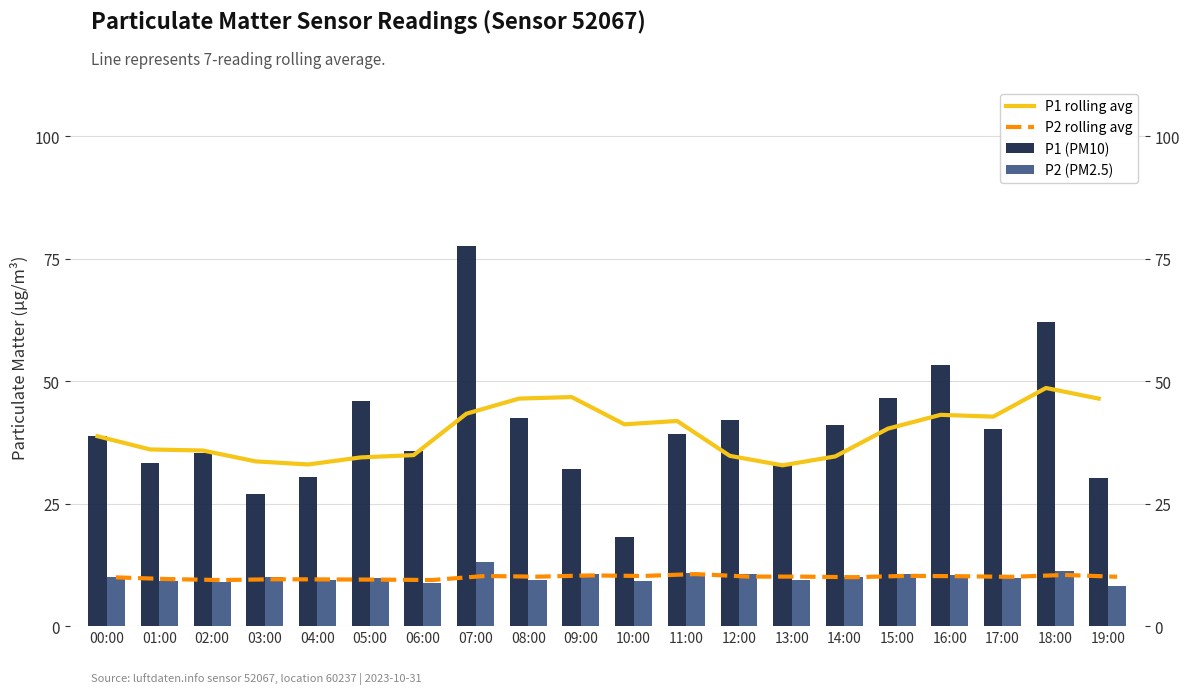

Reading left to right, extract all data points from this chart.

P1 rolling avg: 38.8	36.0	35.8	33.6	33.0	34.4	34.9	43.3	46.4	46.7	41.2	41.9	34.7	32.8	34.6	40.3	43.1	42.7	48.6	46.4
P2 rolling avg: 9.9	9.6	9.4	9.6	9.5	9.5	9.4	10.2	10.1	10.3	10.2	10.6	10.1	10.1	10.0	10.3	10.2	10.1	10.4	10.1
P1 (PM10): 38.8	33.4	35.4	27.0	30.4	46.0	35.7	77.6	42.5	32.0	18.1	39.1	42.0	32.8	41.0	46.5	53.2	40.2	62.0	30.2
P2 (PM2.5): 9.9	9.2	9.0	10.1	9.4	9.8	8.8	13.1	9.4	10.7	9.2	10.8	10.6	9.3	10.1	10.6	10.4	9.9	11.3	8.2